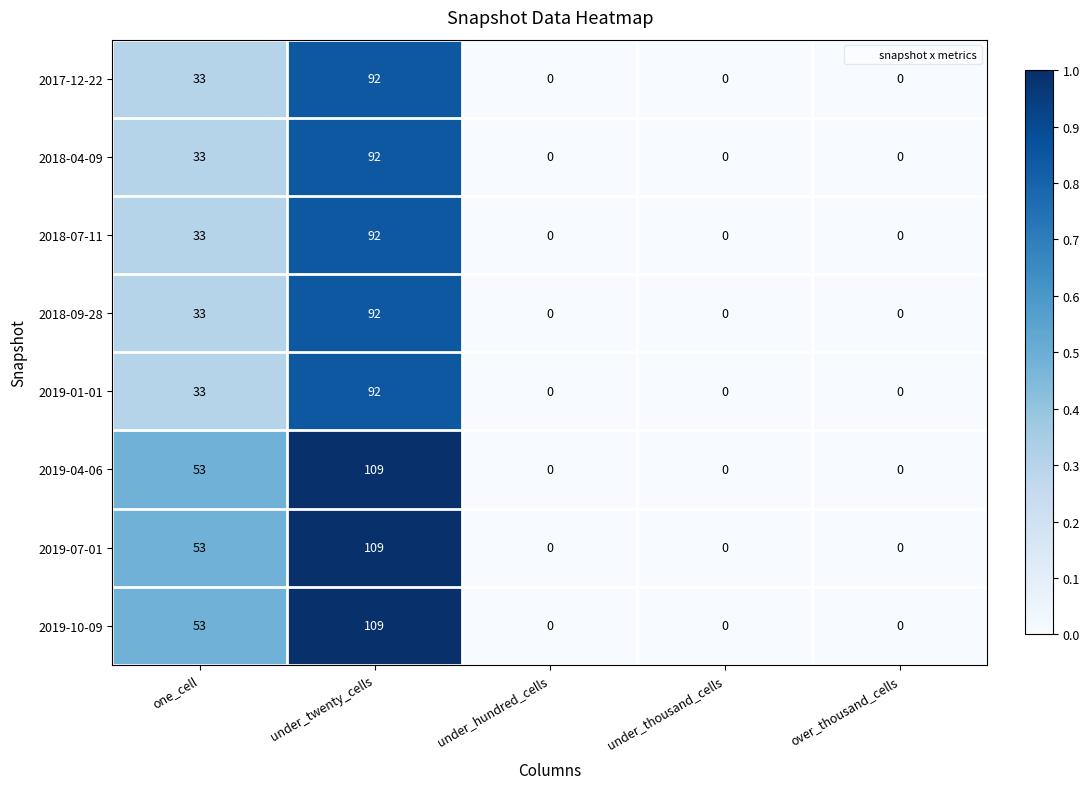

Is it true that 2018-09-28 equals 28 at under_hundred_cells?

False